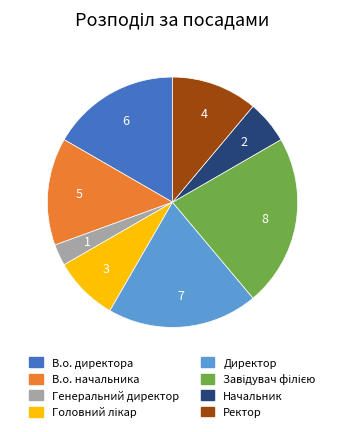

Combined, do Начальник and Директор account for over 50%?

No